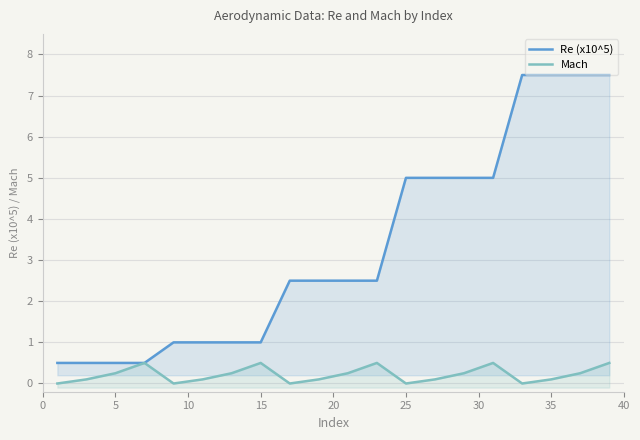

Rank the series by their average value, from lowest to highest.

Mach, Re (x10^5)